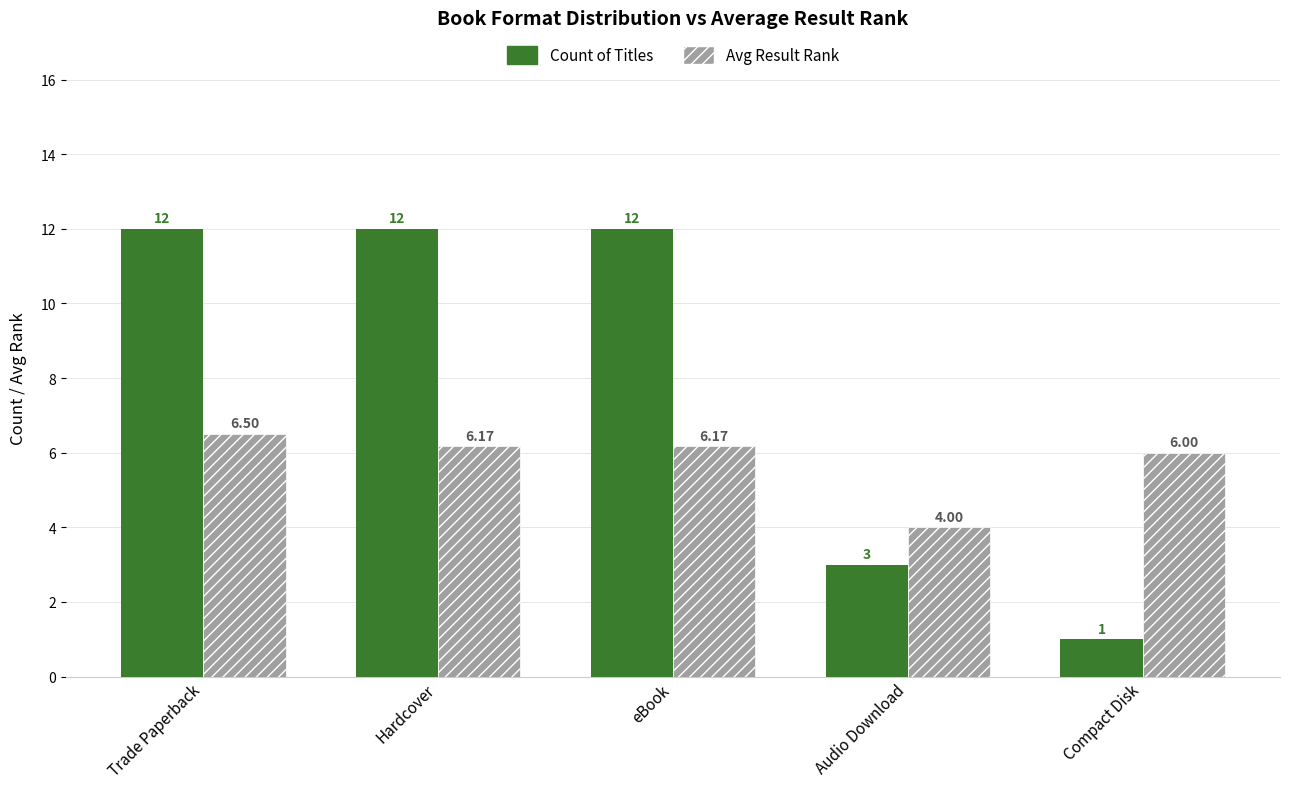

What is the difference between the maximum and minimum values in the Count of Titles series?

11.0